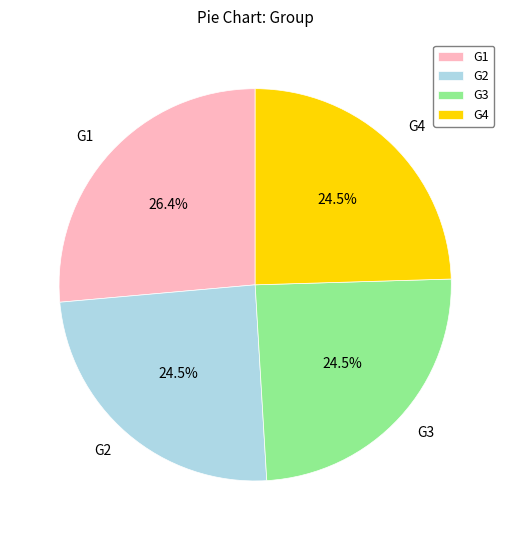

Between G1 and G3, which is larger?

G1